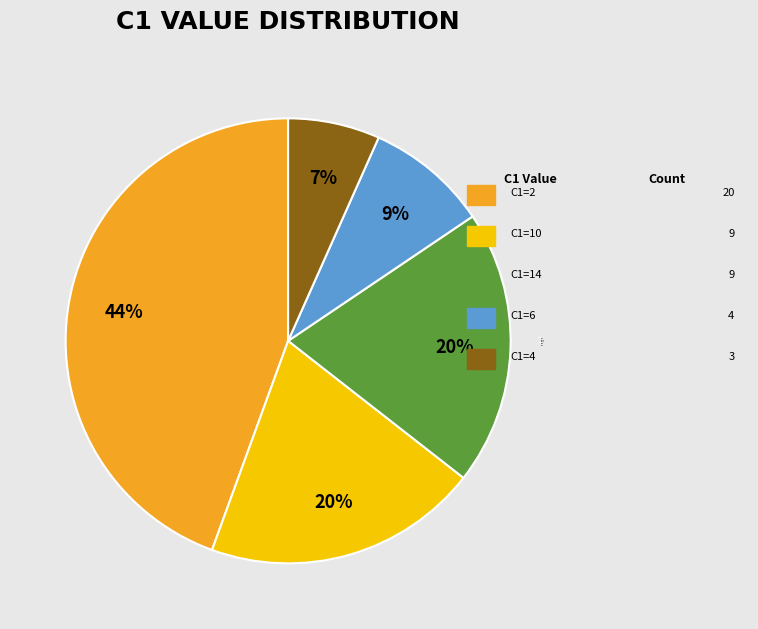

Which category has the biggest portion of the pie?

C1=2